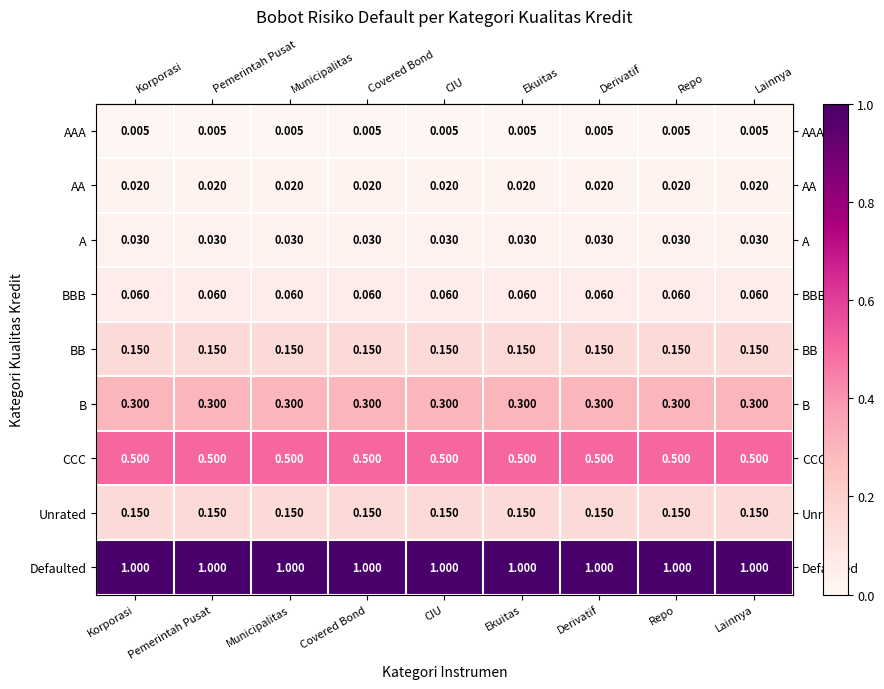

Which series has the largest total across all categories?

Defaulted